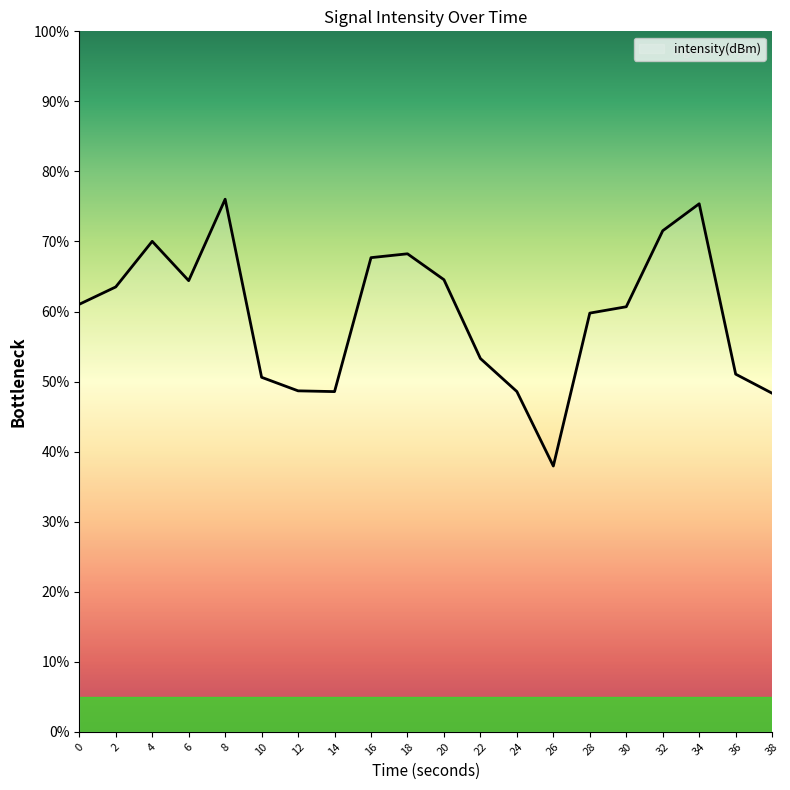

How many series are shown in this chart?

1